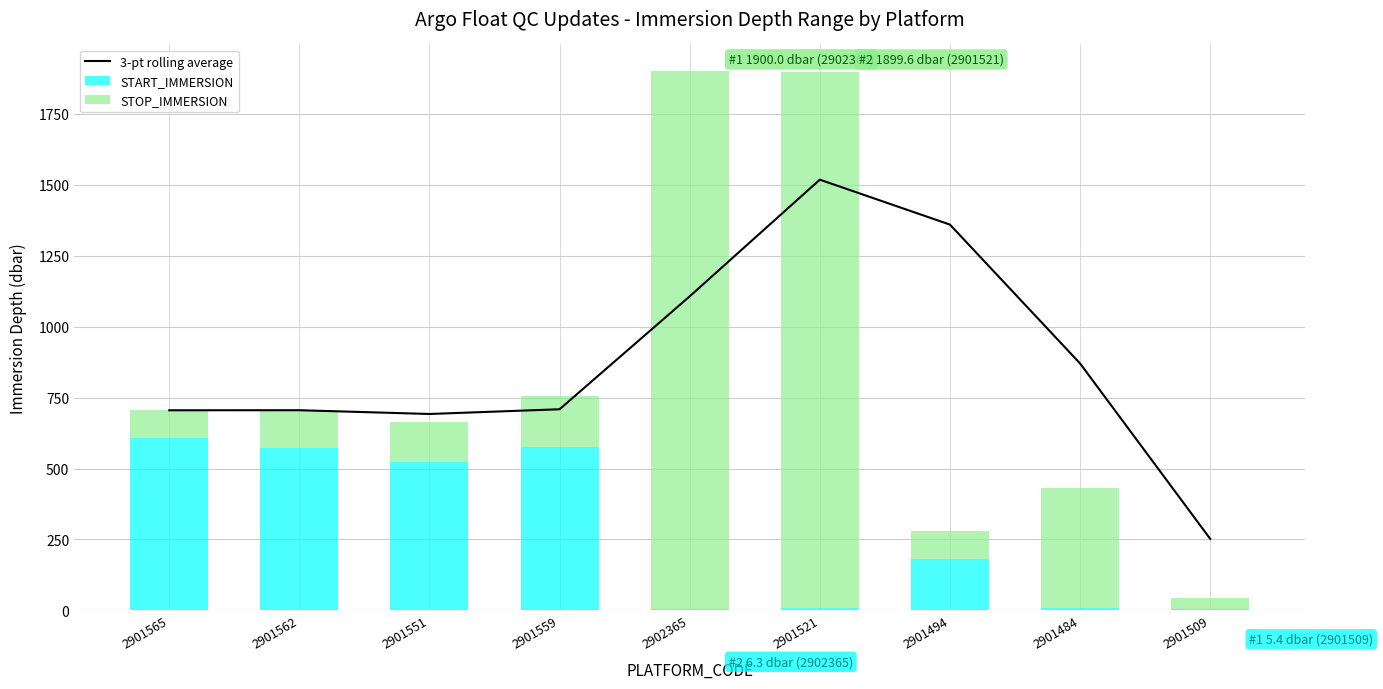

What is the lowest value of the 3-pt rolling average series?

252.0